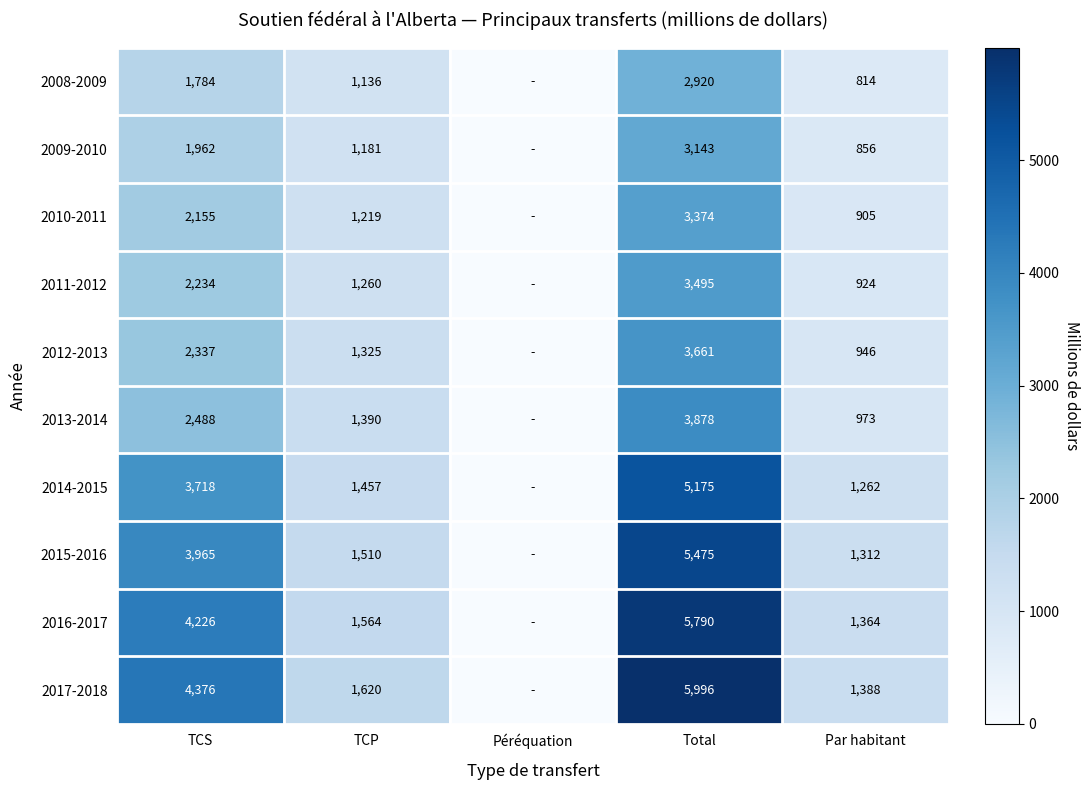

Is it true that 2016-2017 equals 2650 at TCP?

False